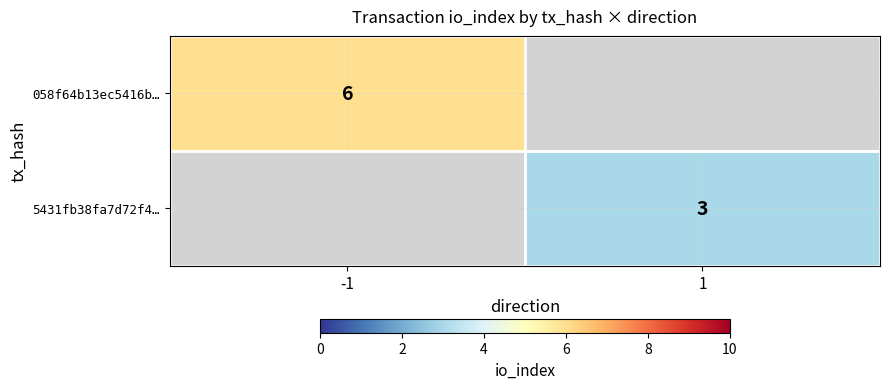

The 5431fb38fa7d72f4… series shows 5 at 1. True or false?

False